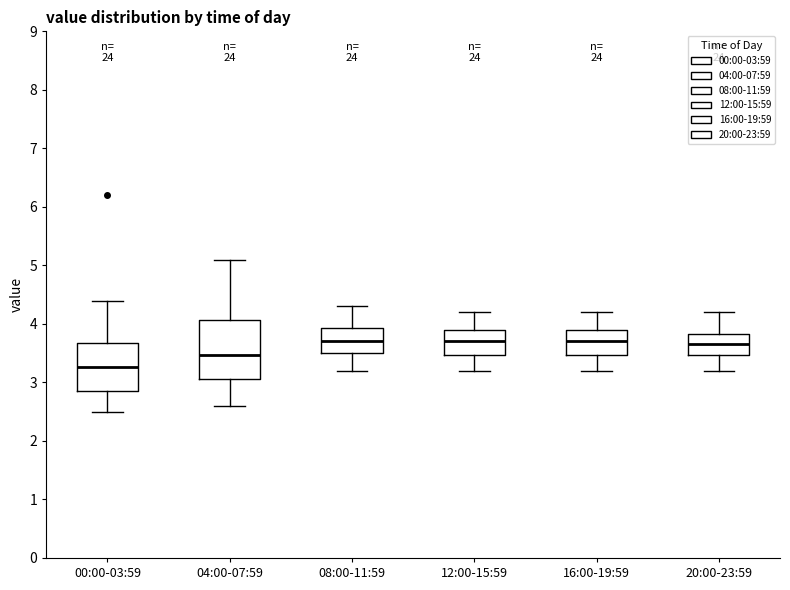

Where is the upper edge of the box for 16:00-19:59 on the y-axis? The values are not printed on the chart, so give them approximately, as read against the axis.

3.9